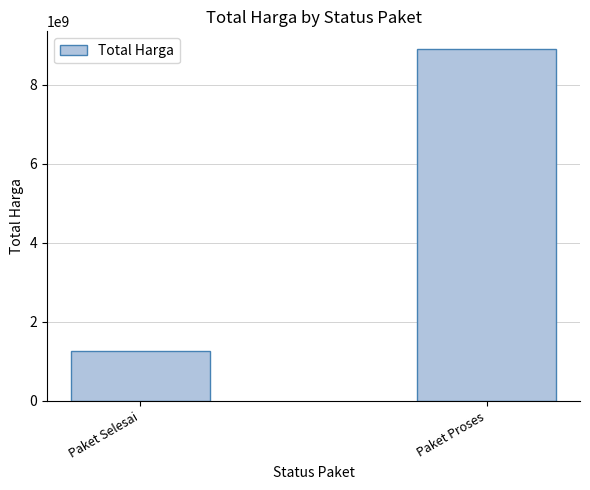

What is the label of the 1st bar from the left?

Paket Selesai